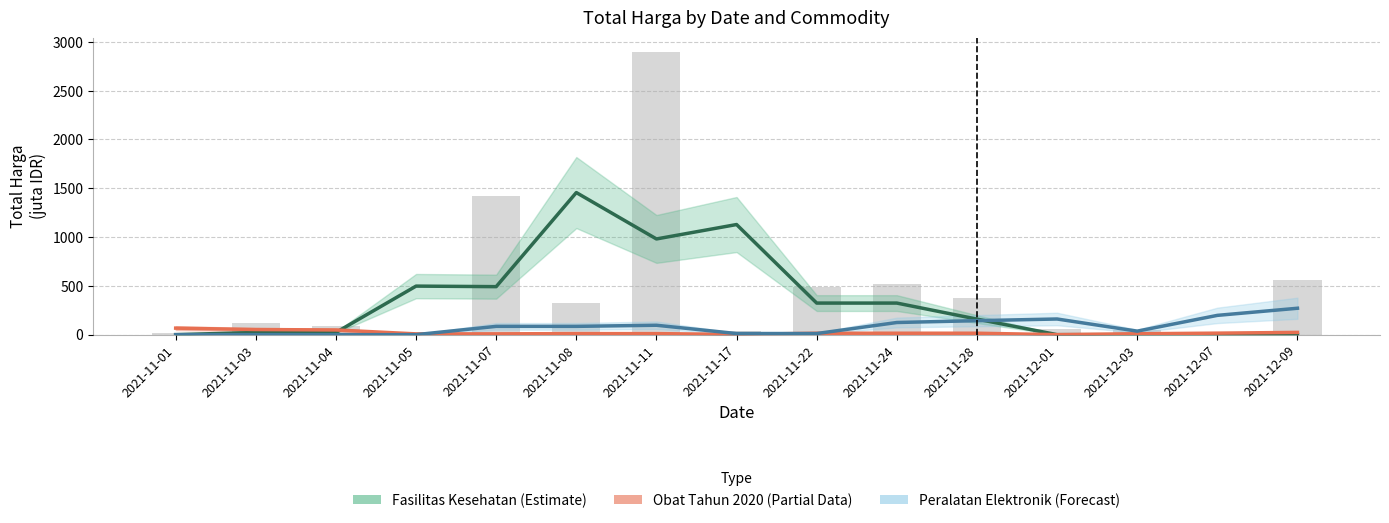

Is it true that Peralatan Elektronik (Forecast) equals 195.3 at 2021-11-24?

False